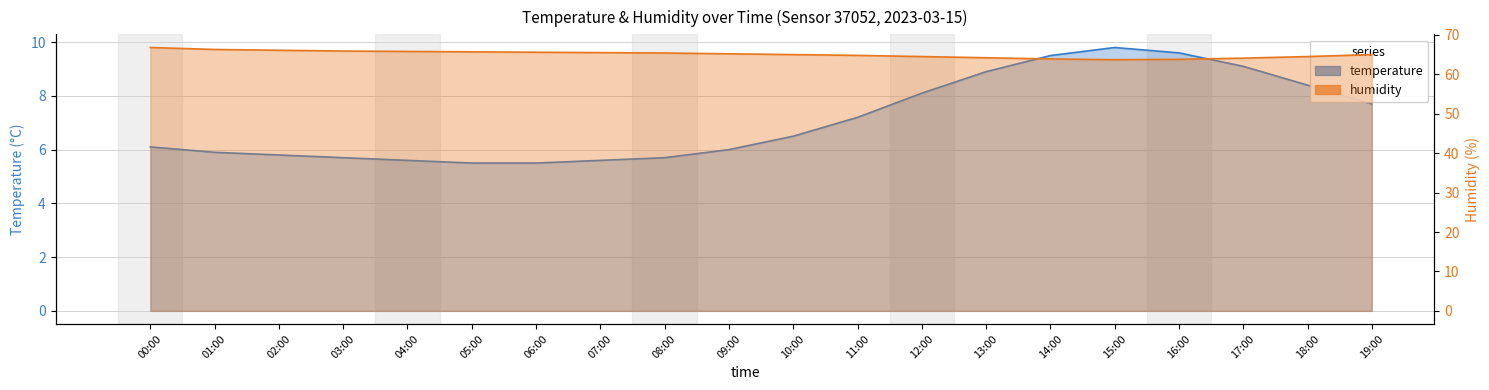

Rank the series by their maximum value, from lowest to highest.

temperature, humidity